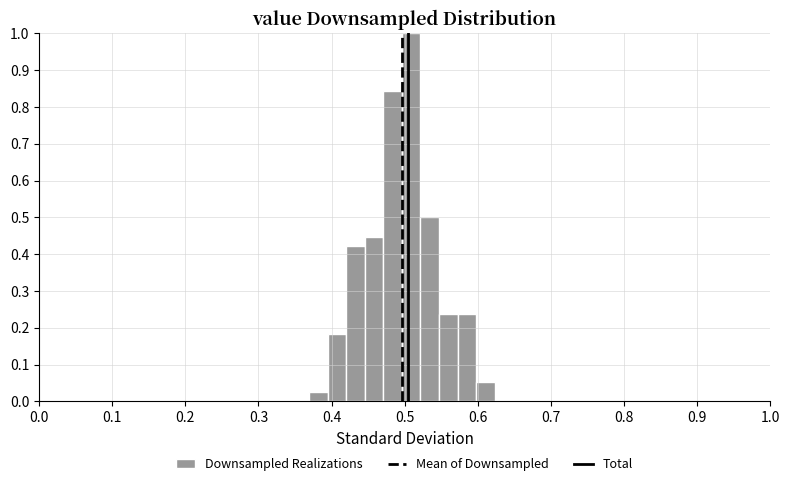

Read against the x-axis, roughly where is the centre of the tallest bar?

0.51